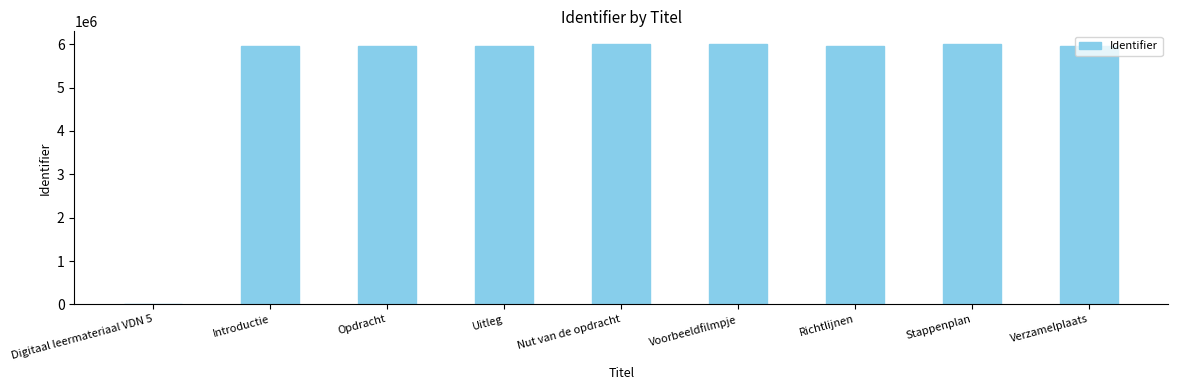

Approximately how many times larger is the value at Stappenplan compared to Opdracht?

1.0